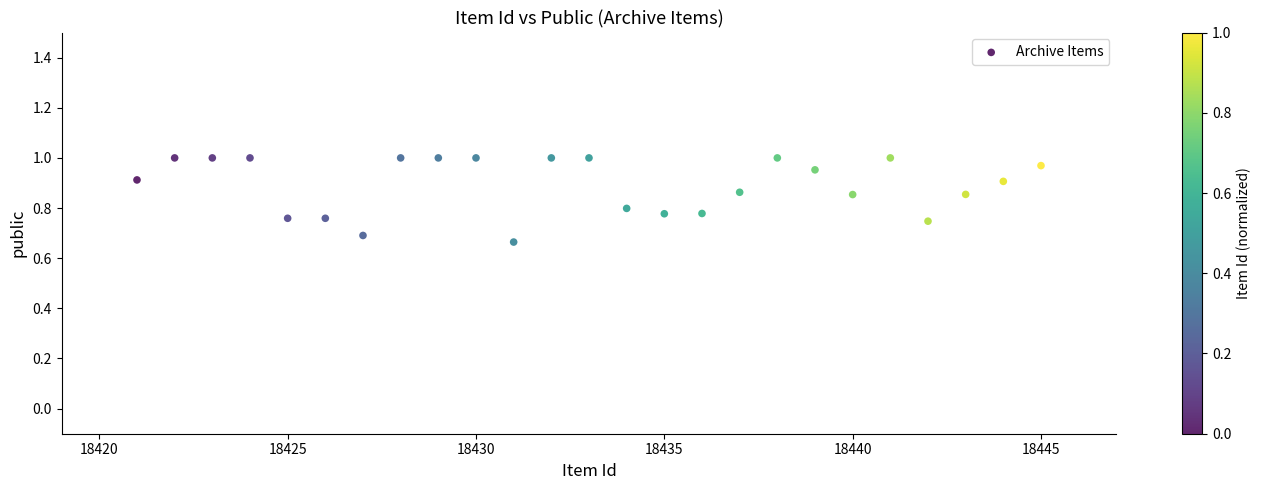

What is the range of Y values (max minus min)?

0.3